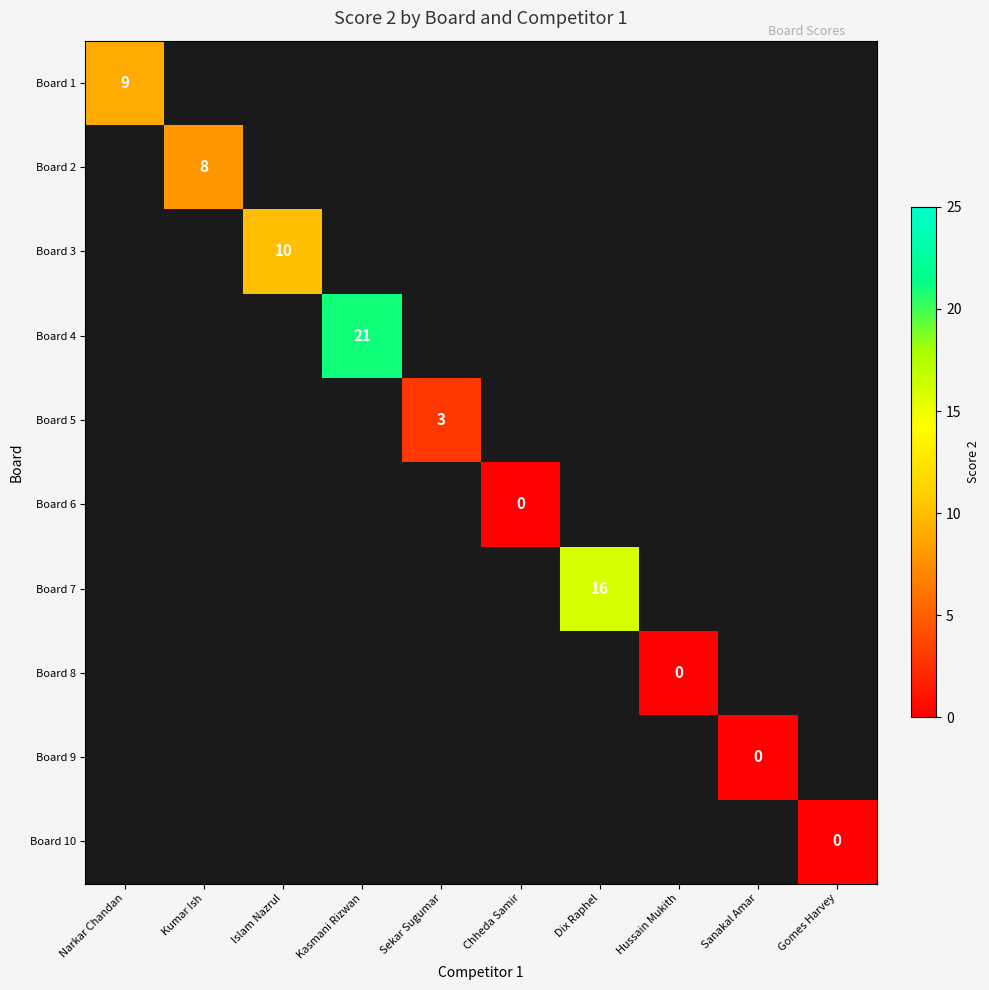

Is it true that Board 1 equals 9 at Narkar Chandan?

True